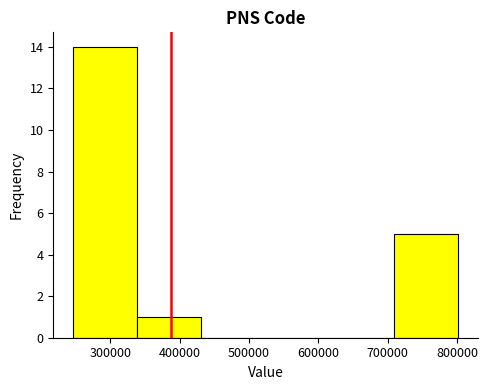

Reading left to right, transcribe this chart: for each bar, give the range it covers on the x-axis and its height. Neither the bar edges nor the heights are printed on the chart, so give them approximately, as read against the axes.

250000 to 340000: 14
340000 to 430000: 1
430000 to 520000: 0
520000 to 620000: 0
620000 to 710000: 0
710000 to 800000: 5